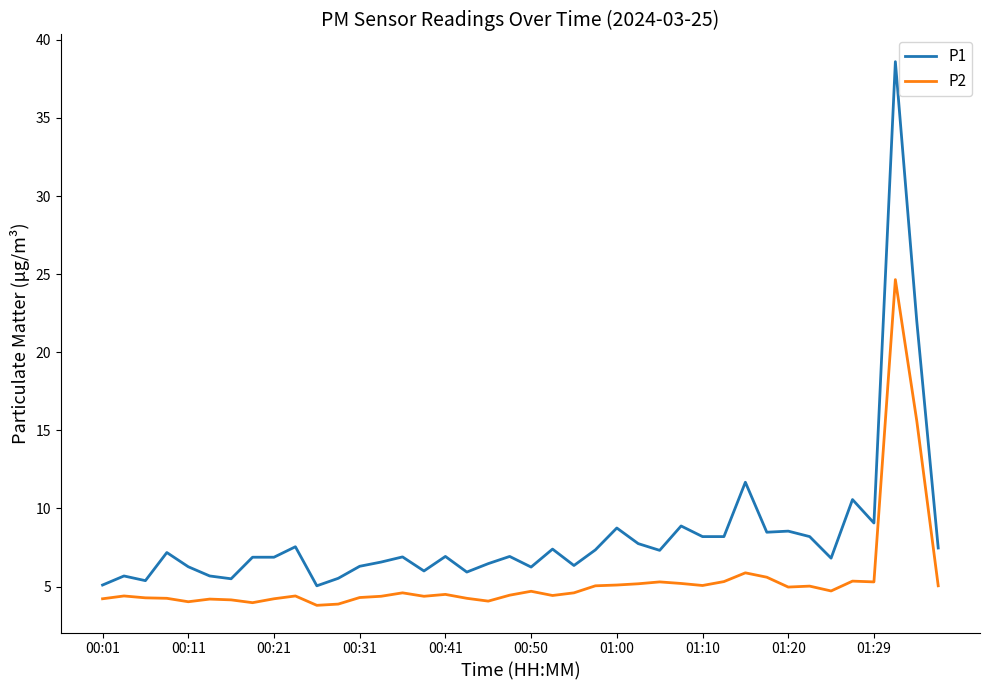

Which series has the widest spread of values?

P1